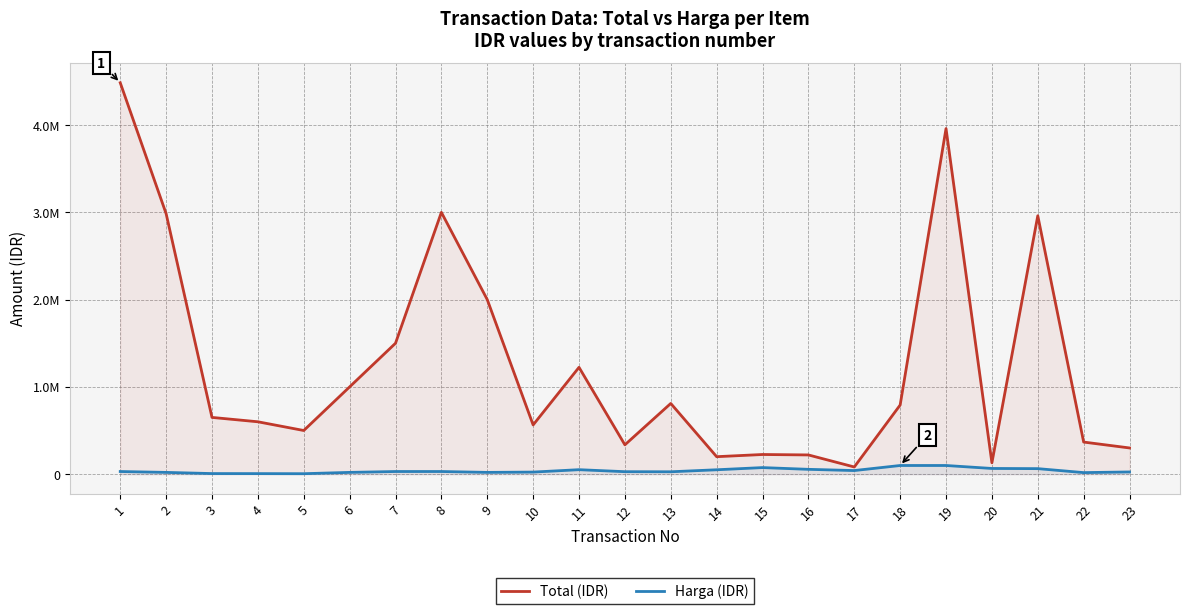

True or false: Total (IDR) and Harga (IDR) intersect in this chart.

False